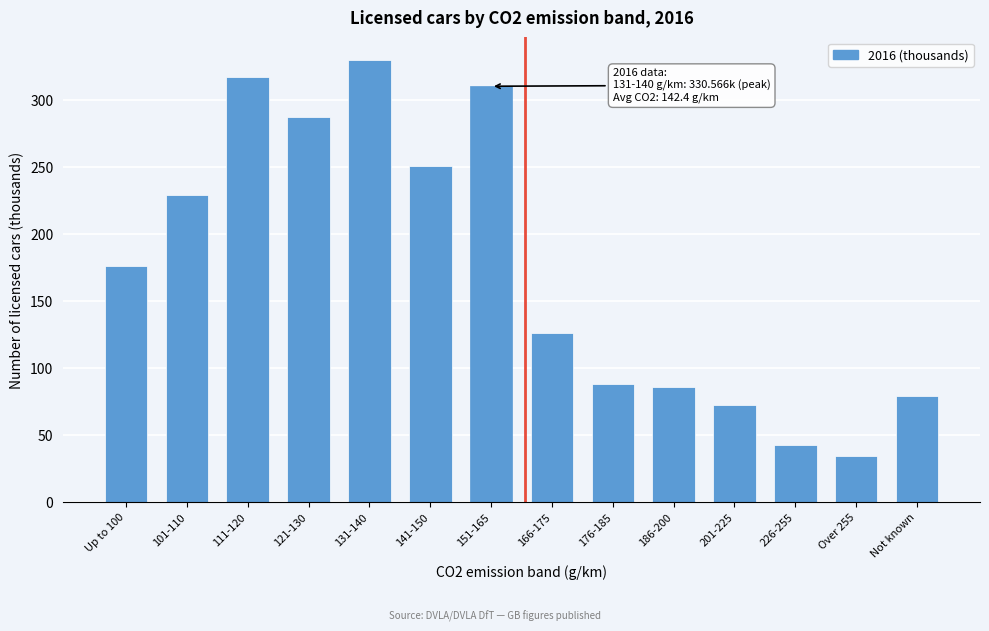

Reading left to right, extract all data points from this chart.

176.5	229.2	317.8	287.8	330.6	250.9	310.6	126.5	88.0	86.2	72.5	42.4	34.8	79.2